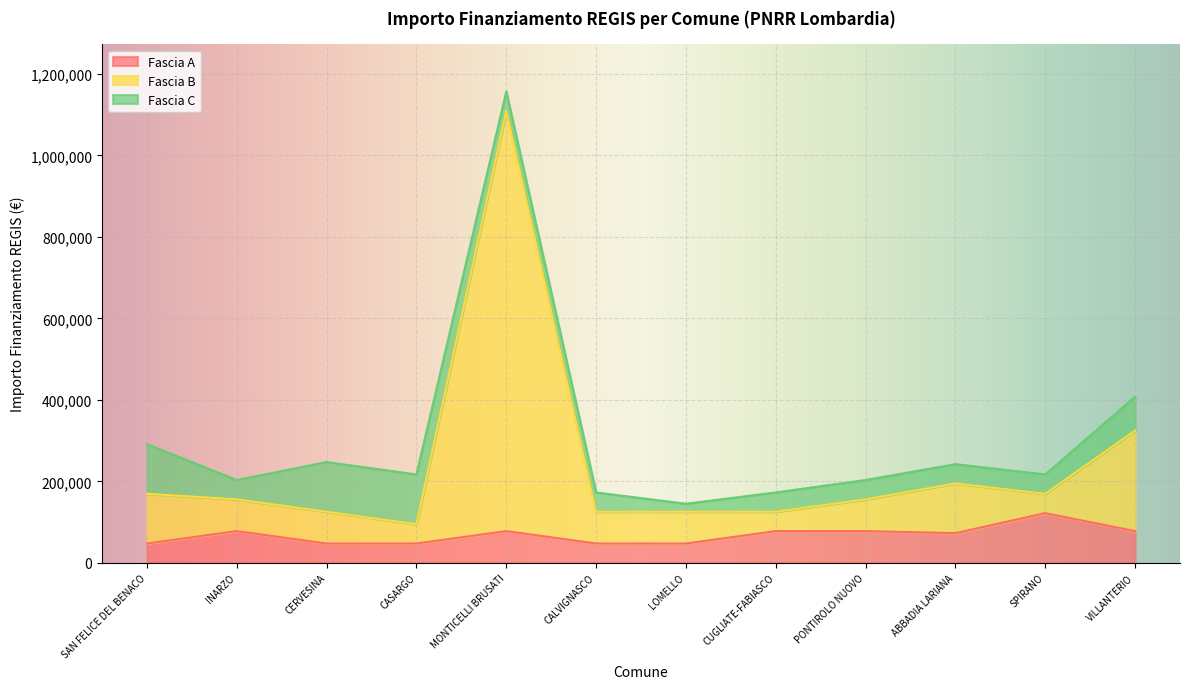

Read the Fascia B value at VILLANTERIO, to the nearest 50.

324700